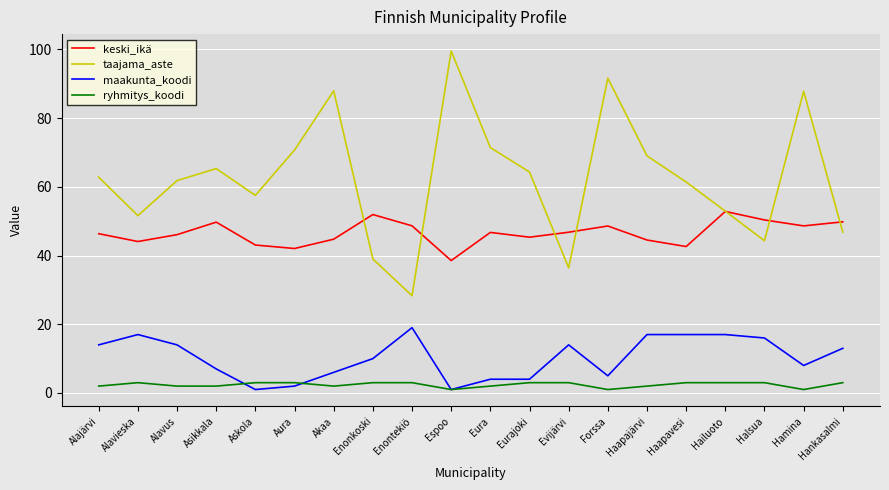

What is the difference between the keski_ikä values at Hankasalmi and Enontekiö?

1.2